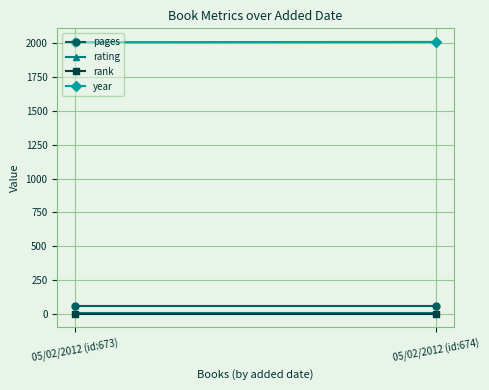

Which series has the widest spread of values?

year